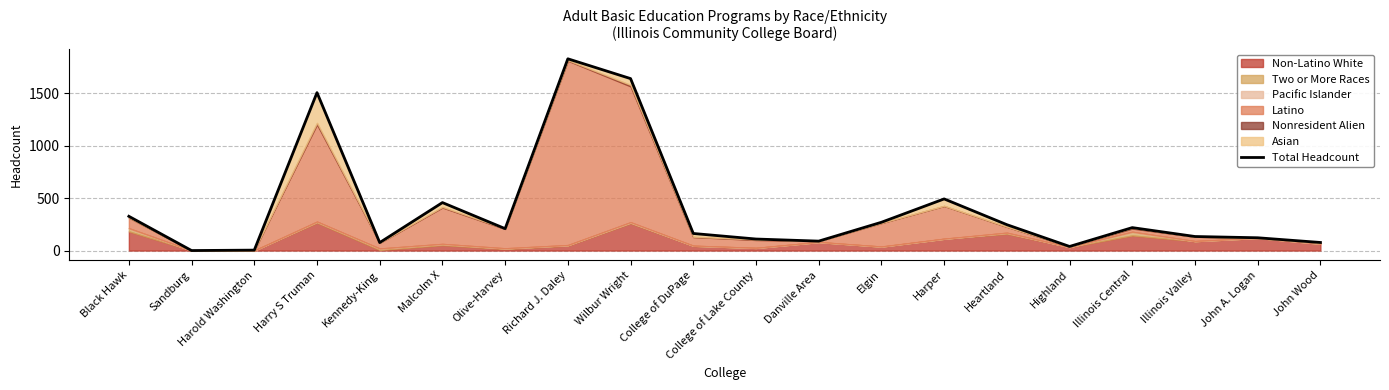

Where is the first local maximum?

Harry S Truman